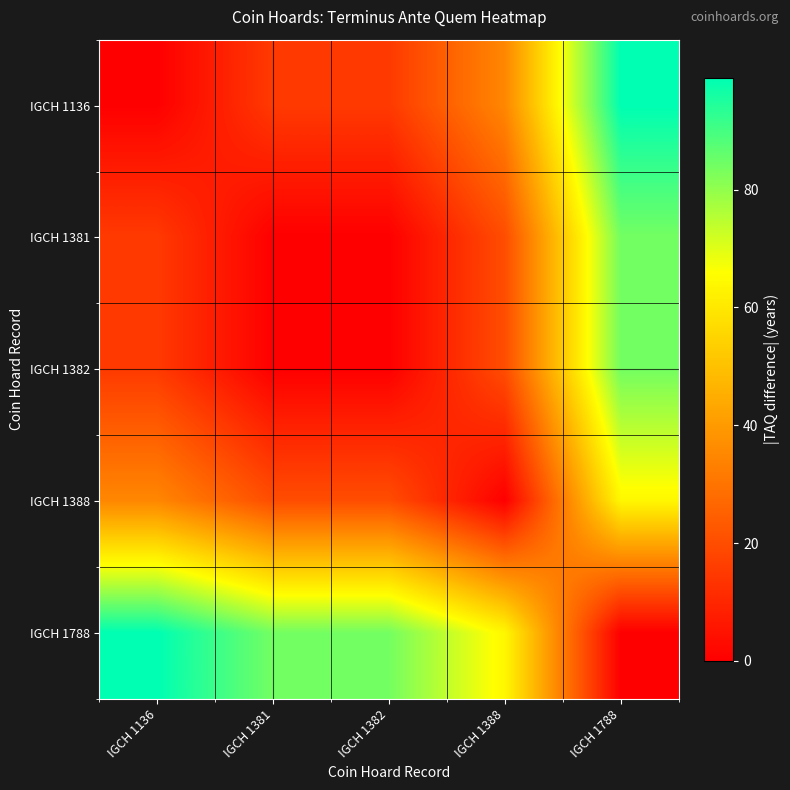

At which category is the sum across all series the highest?

IGCH 1788